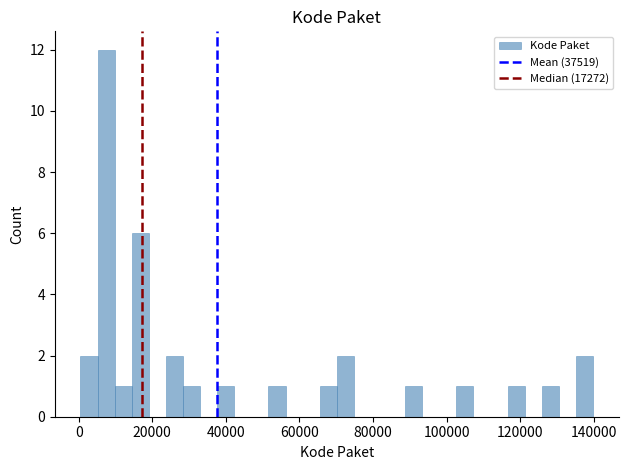

Around what value on the x-axis is the tallest bar? Give the approximate position of its centre, as read against the axis.

8000